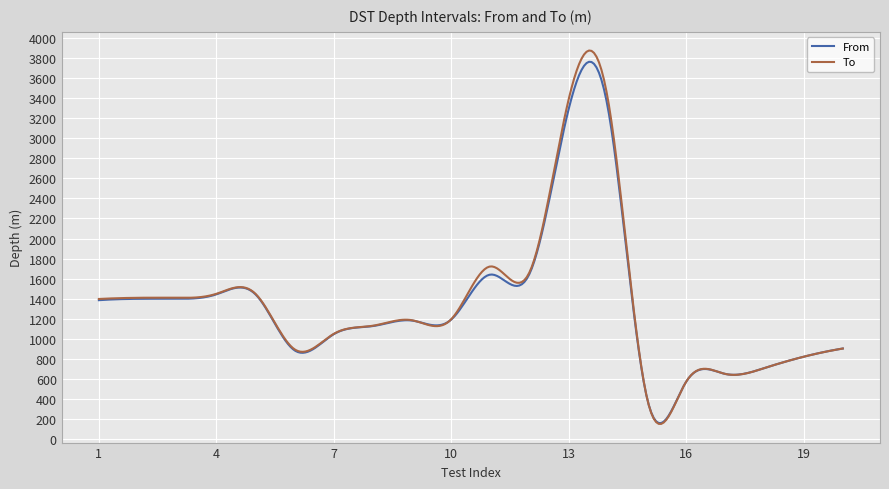

Which series has the widest spread of values?

To